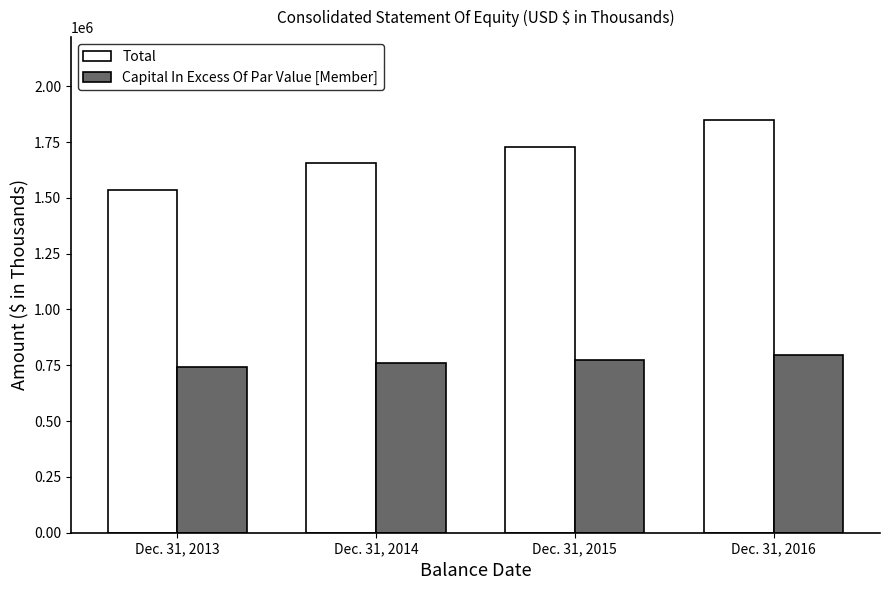

How many values in the Capital In Excess Of Par Value [Member] series are below 773585?

2